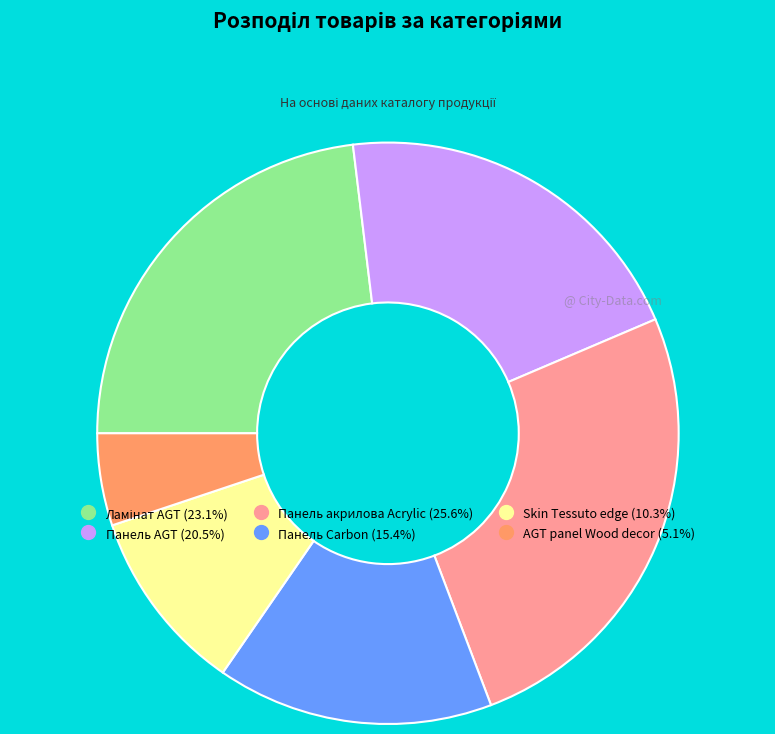

What is the largest slice in the pie chart?

Панель акрилова Acrylic